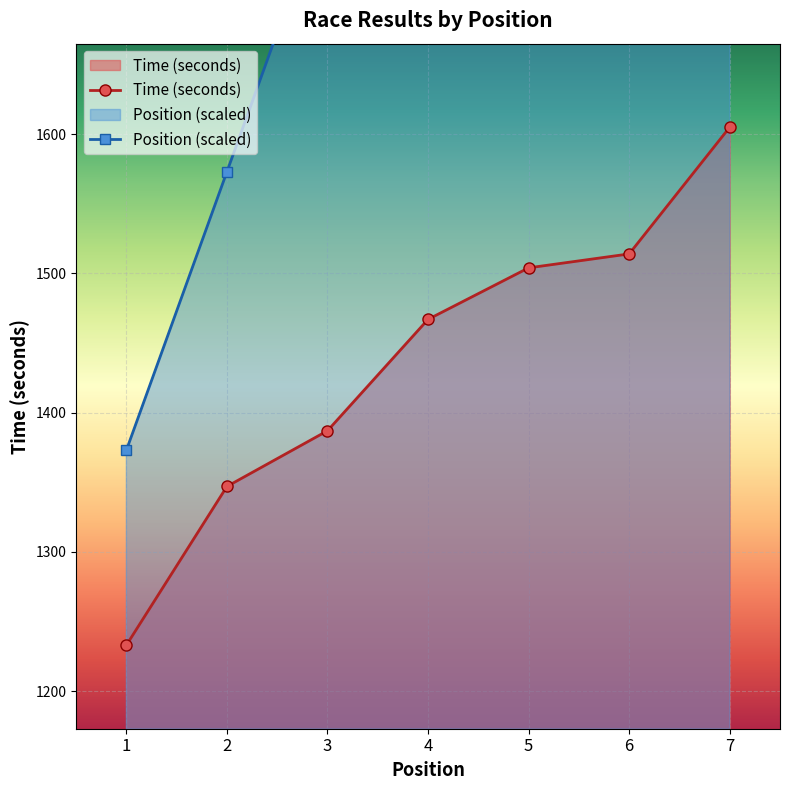

What is the maximum value shown in the chart?

2573